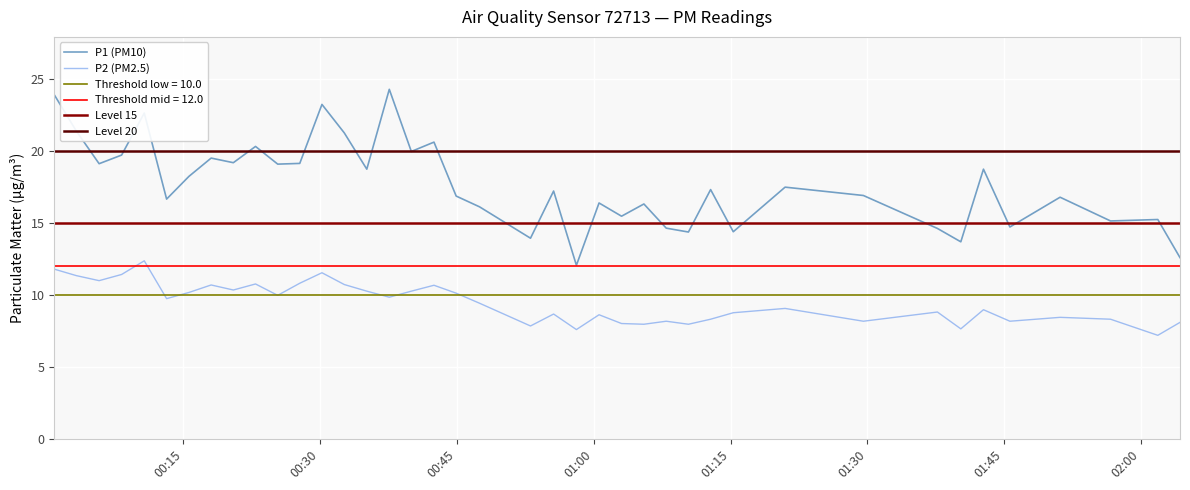

True or false: P1 (PM10) and P2 (PM2.5) intersect in this chart.

False